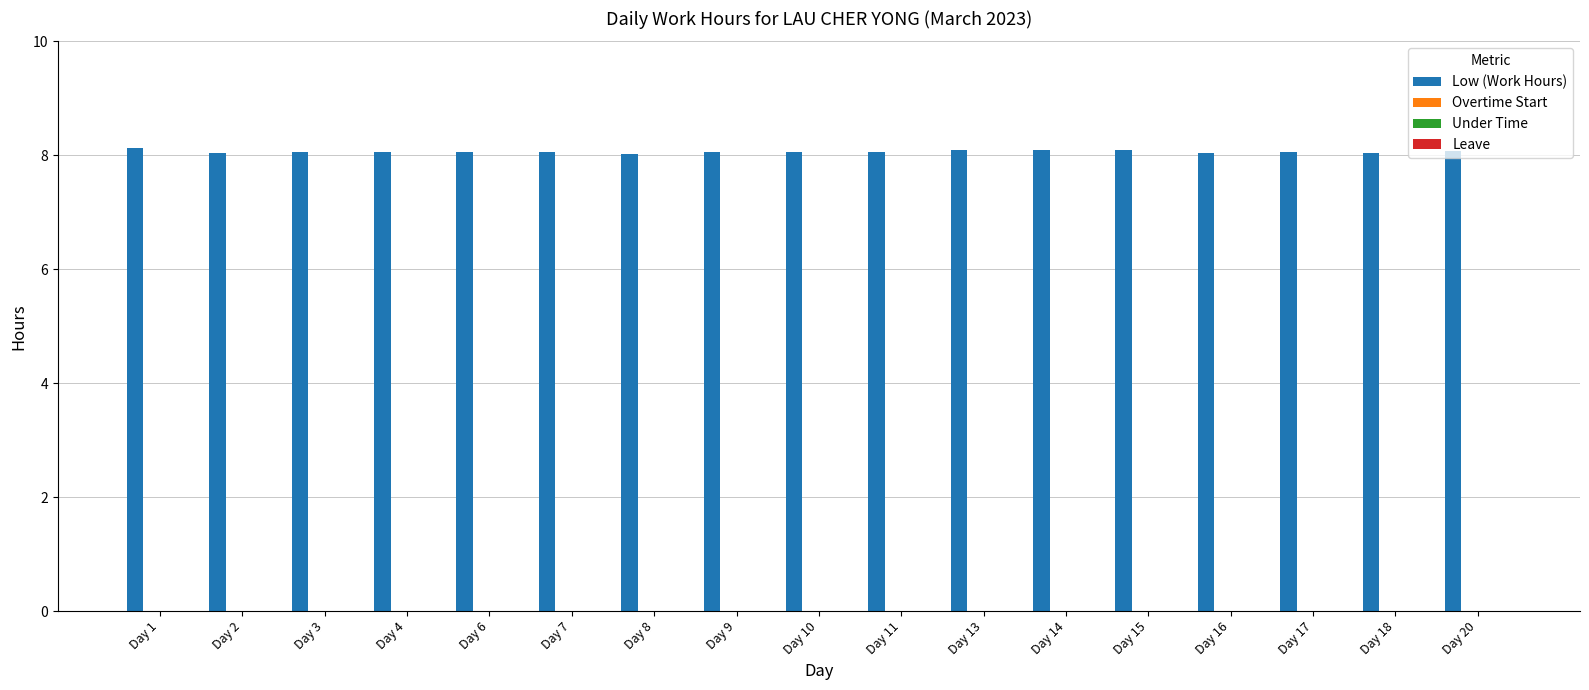

What is the minimum value shown in the chart?

8.0